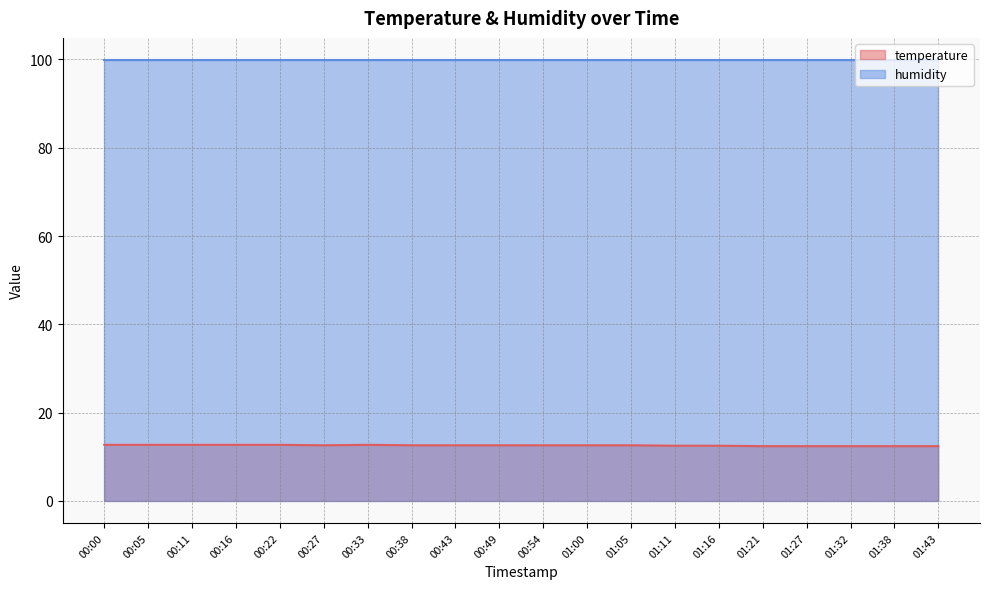

What is the ratio of the value at 00:05 to the value at 00:49?

1.0